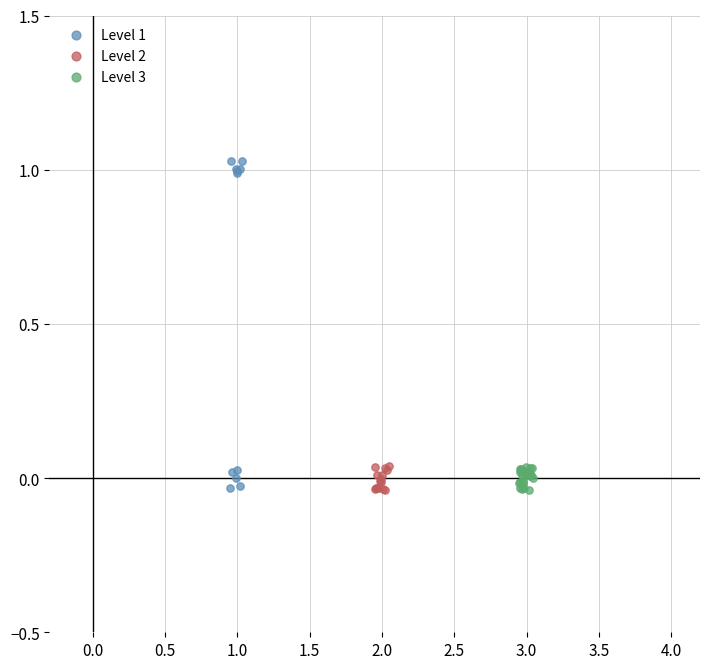

Which series has the widest spread of Y values?

Level 1